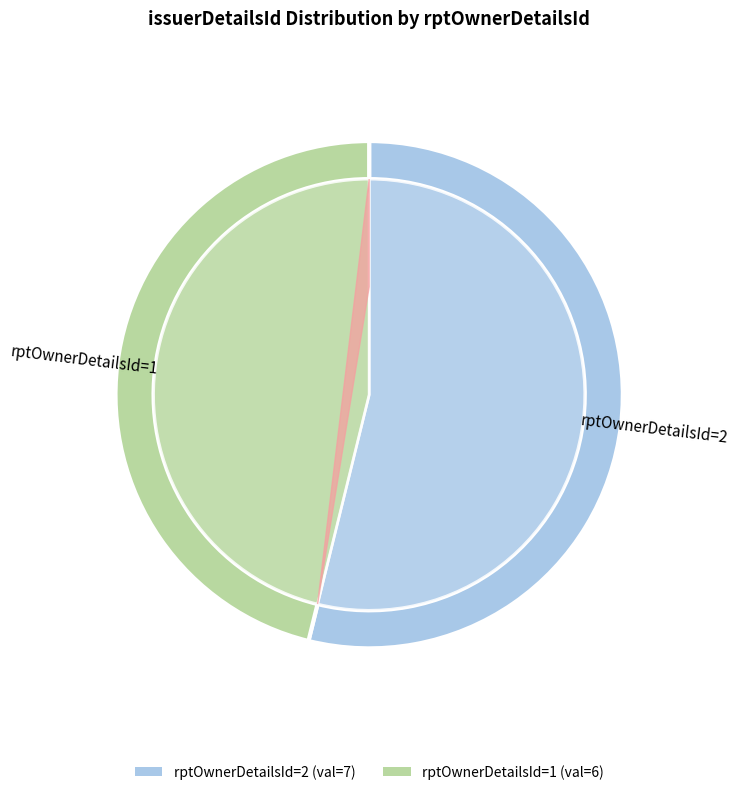

Count the number of slices in the pie.

2